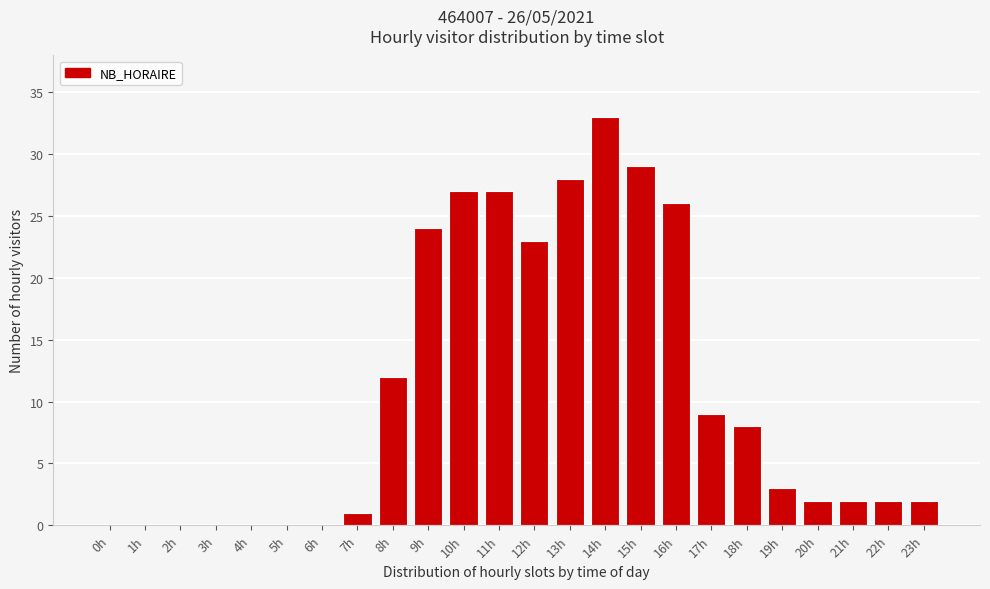

Reading right to left, transcribe all the data shown in this chart.

23h=2	22h=2	21h=2	20h=2	19h=3	18h=8	17h=9	16h=26	15h=29	14h=33	13h=28	12h=23	11h=27	10h=27	9h=24	8h=12	7h=1	6h=0	5h=0	4h=0	3h=0	2h=0	1h=0	0h=0